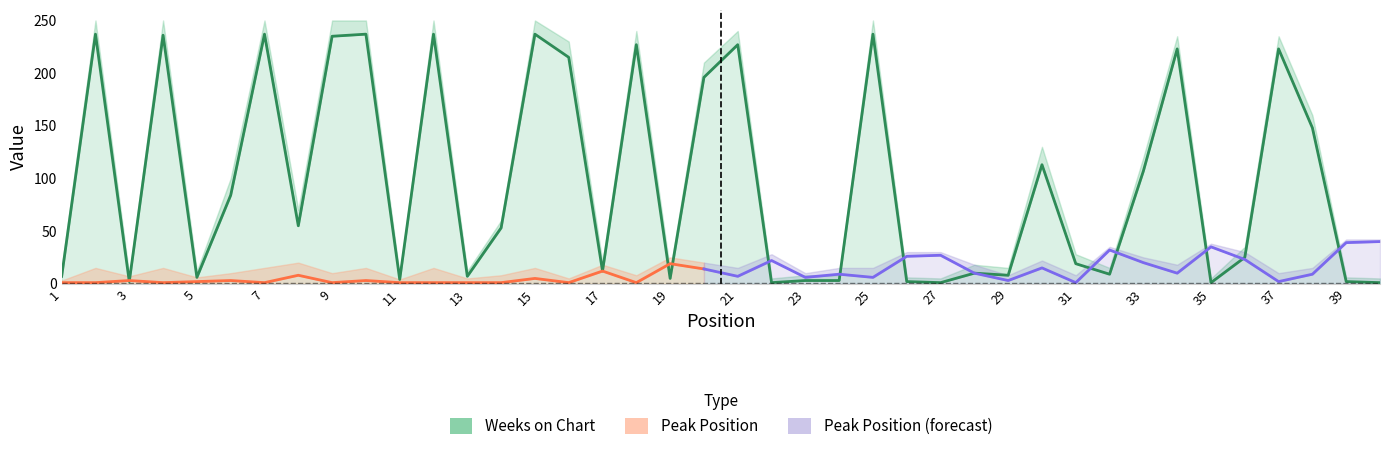

Is the value of Peak Position at 34 greater than the value of Weeks_upper at 34?

No